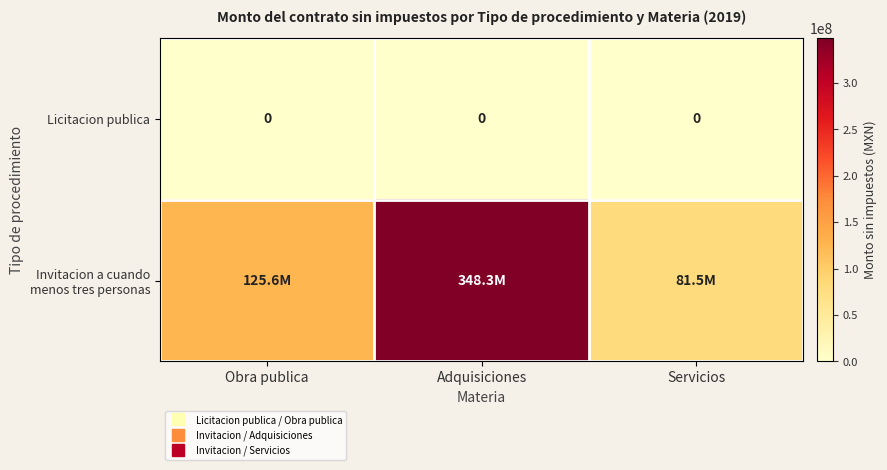

The Invitacion a cuando menos tres personas series shows 125609880 at Obra publica. True or false?

True